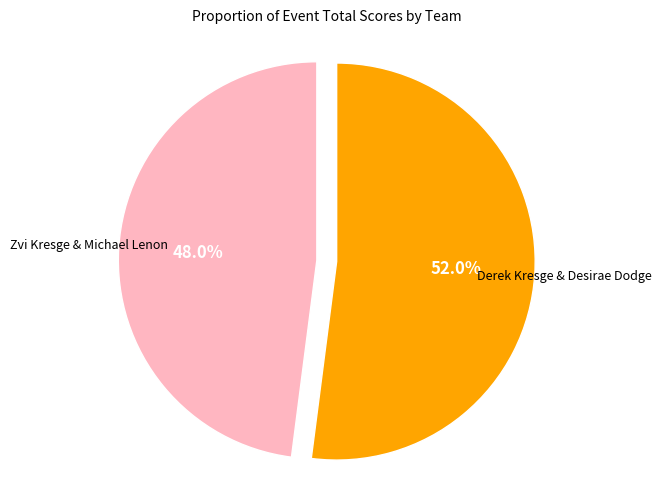

Count the number of slices in the pie.

2